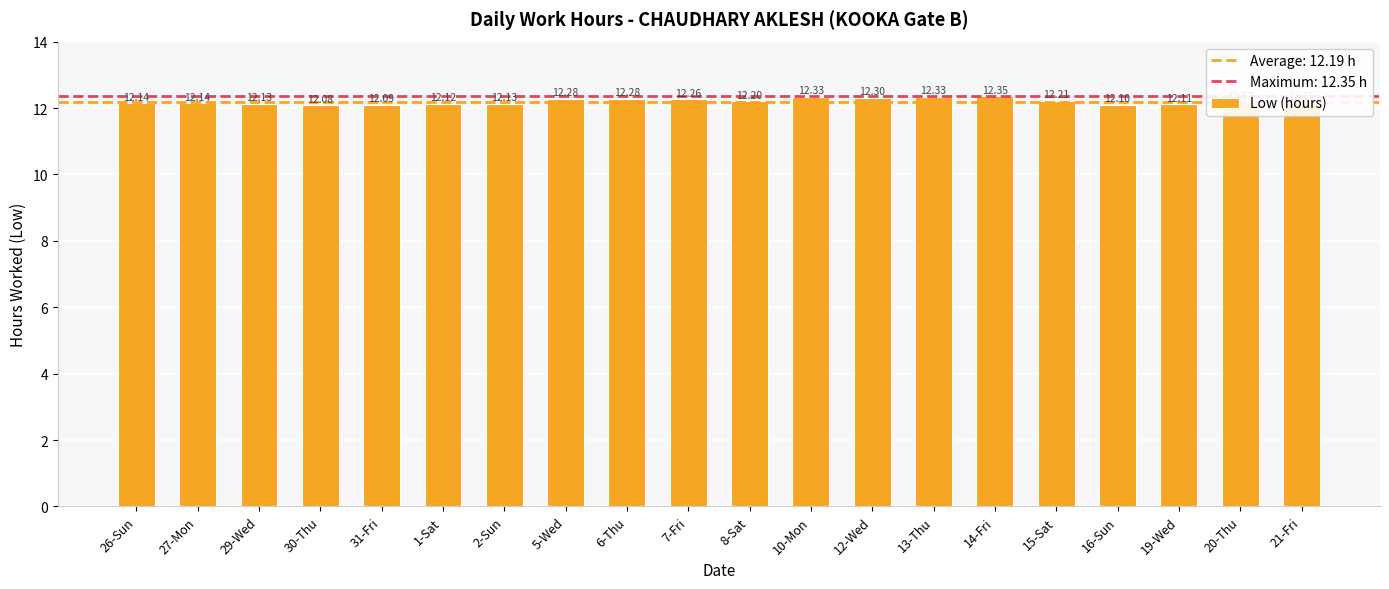

What is the average value?

12.2